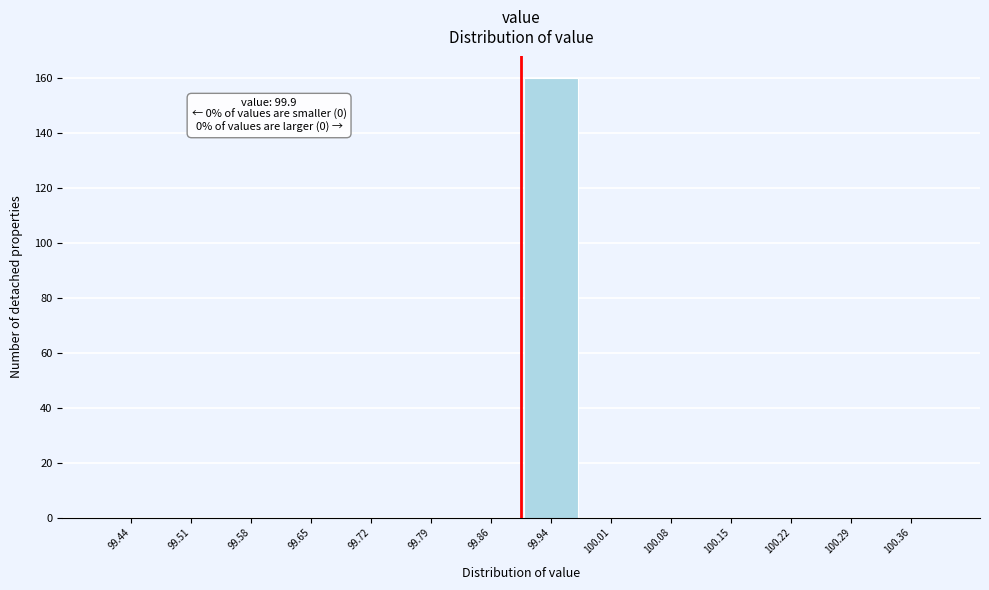

Which range on the x-axis has the tallest bar?

99.90 to 99.97